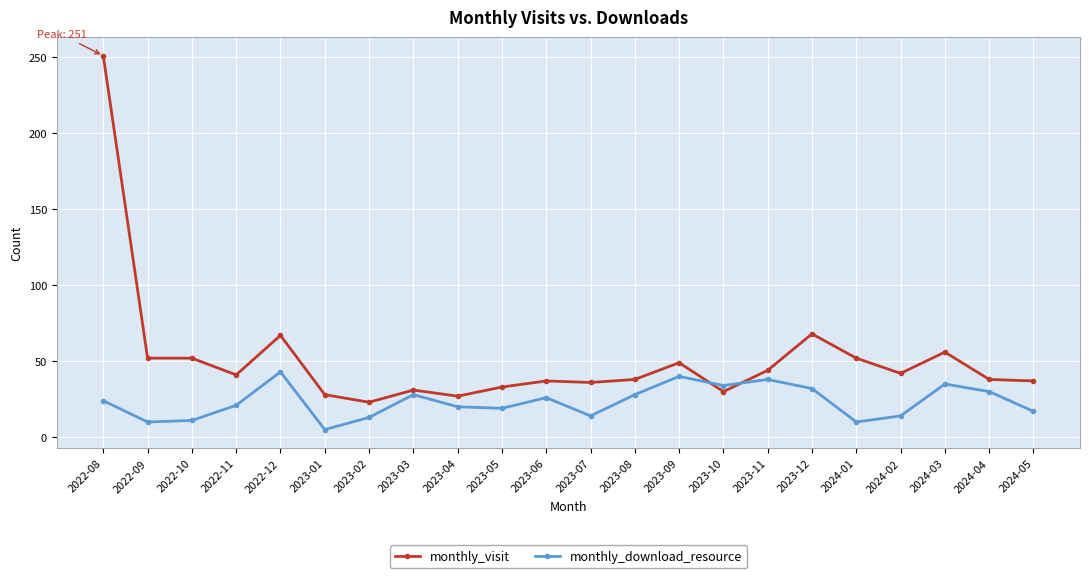

At how many categories does at least one series exceed 109?

1